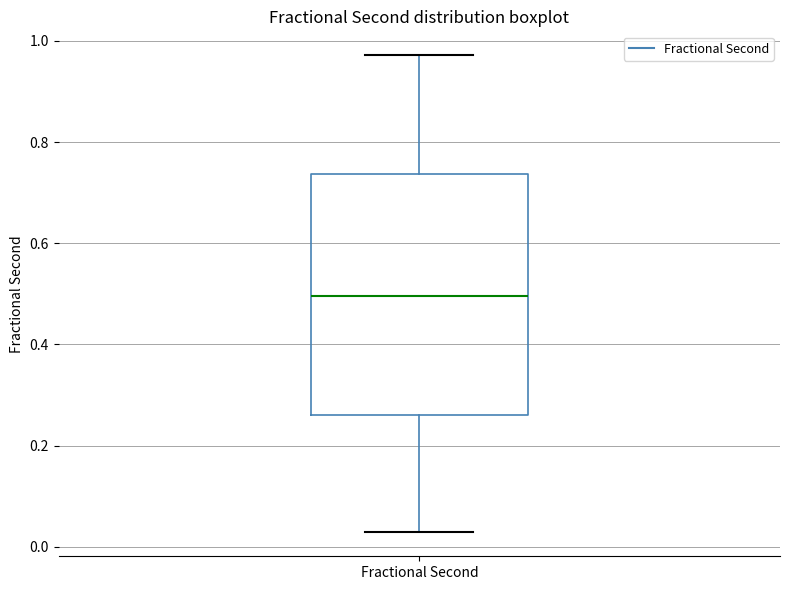

Where does the upper whisker of the box for Fractional Second end on the y-axis? The values are not printed on the chart, so give them approximately, as read against the axis.

0.98